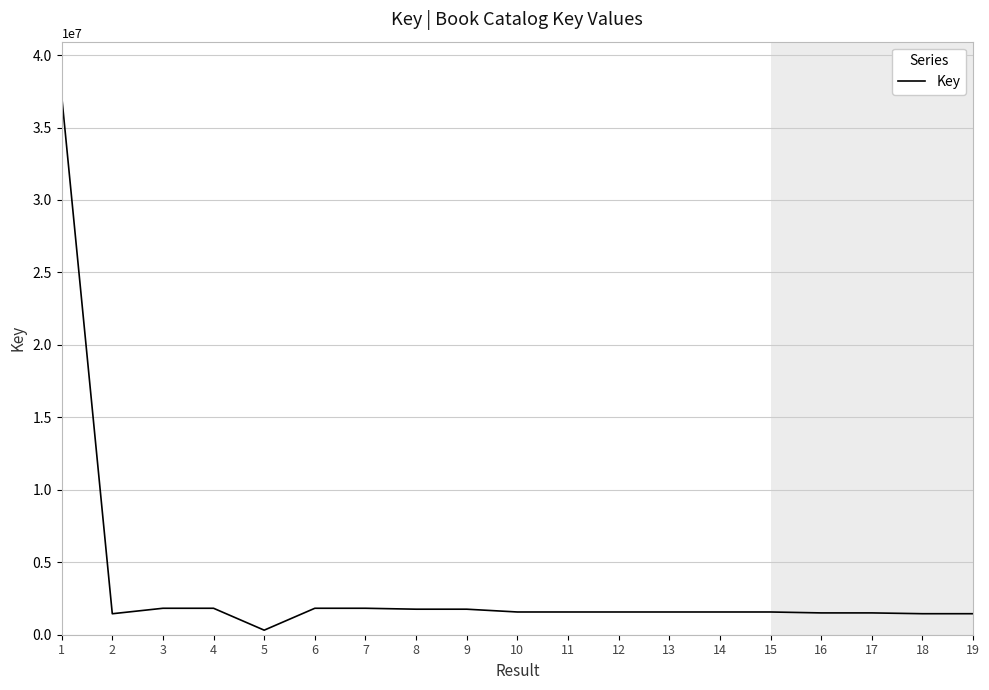

What is the maximum value shown in the chart?

37205011